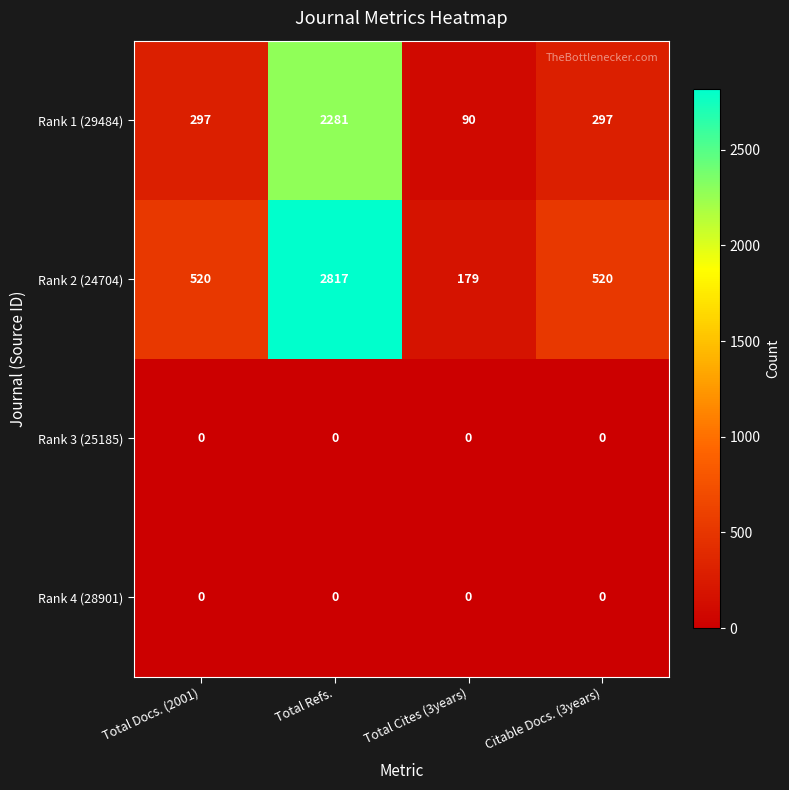

Which label corresponds to the largest value in the chart?

Total Refs.